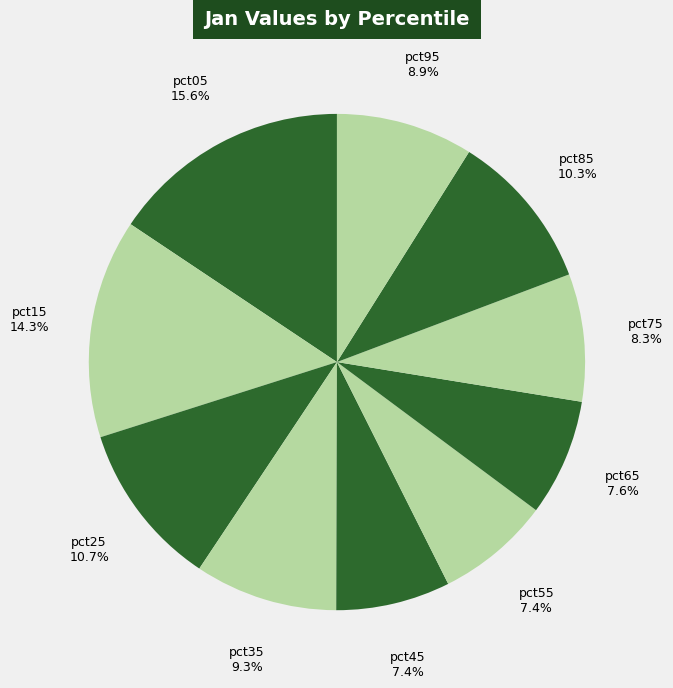

Count the number of slices in the pie.

10